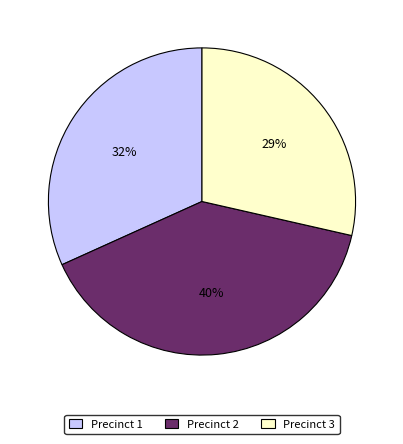

Rank the categories by value from highest to lowest.

Precinct 2, Precinct 1, Precinct 3